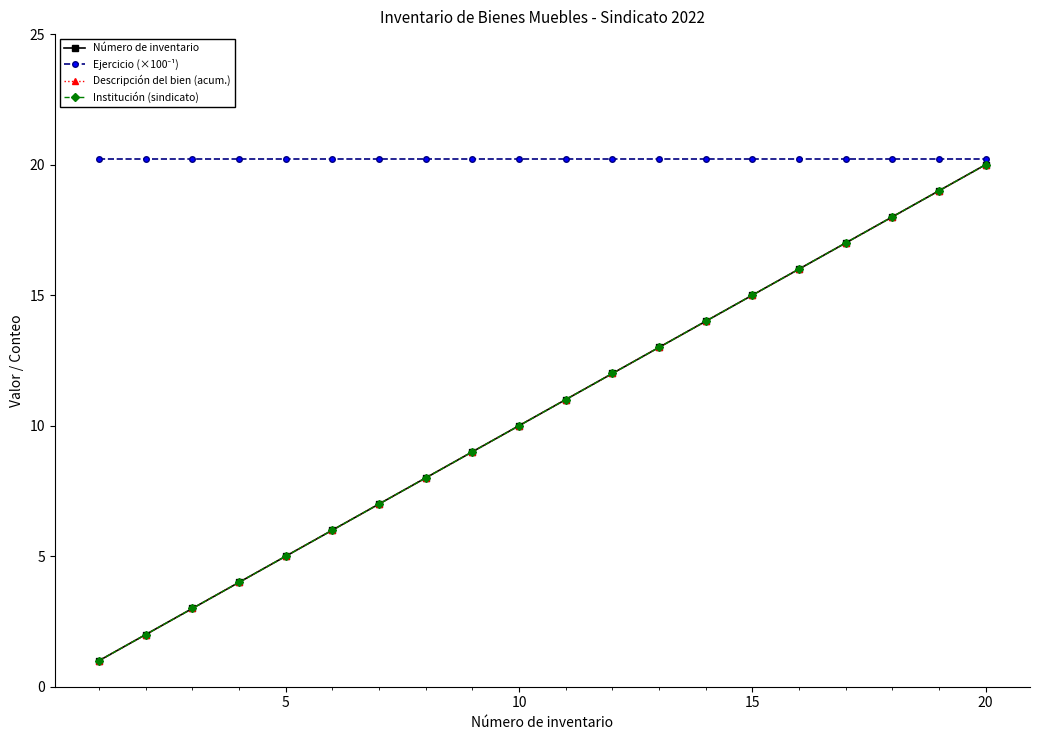

Is this an area chart (filled region under the line)?

No